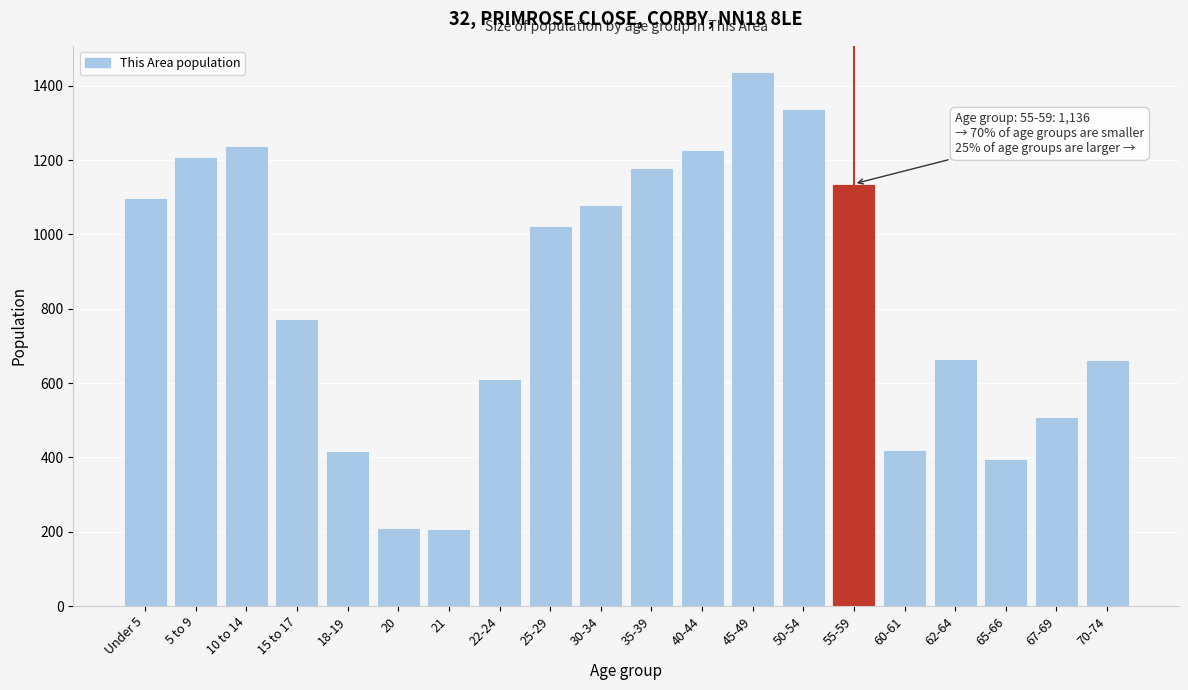

What is the ratio of the value at Under 5 to the value at 62-64?

1.7